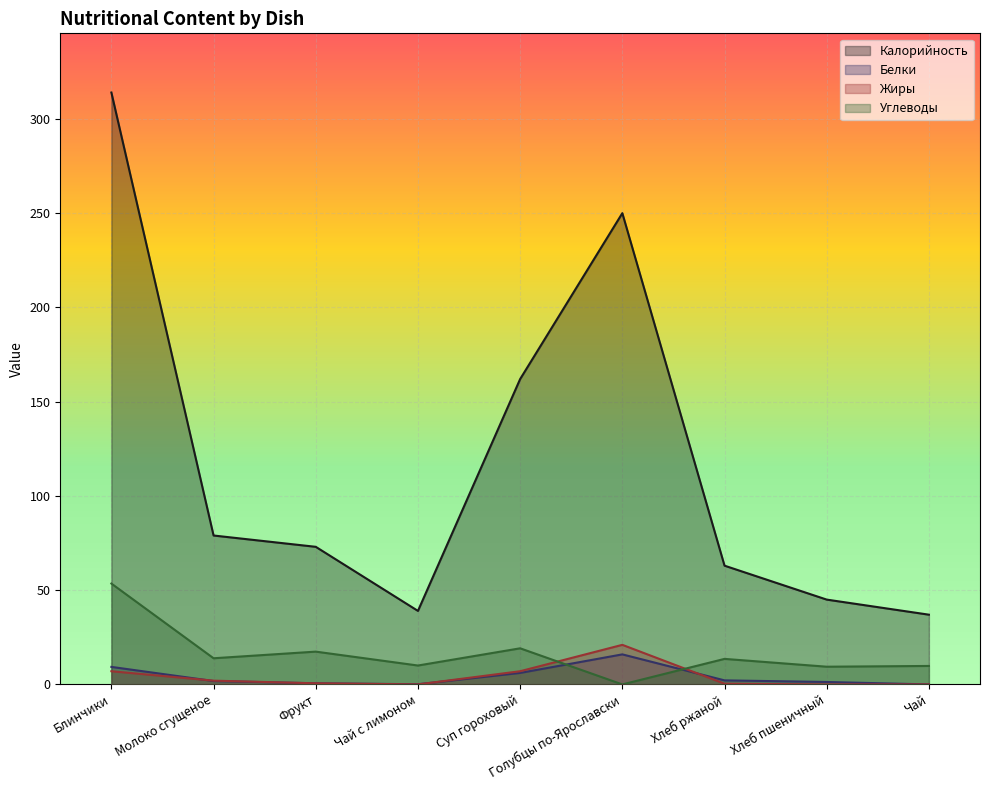

How many values in the Углеводы series are below 13?

4